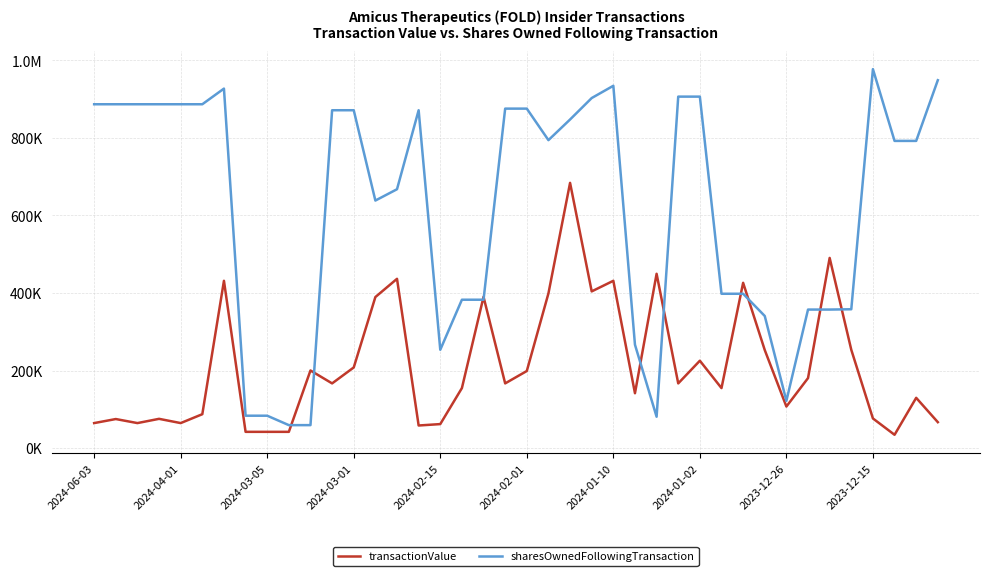

What are all the series names shown in the legend?

transactionValue, sharesOwnedFollowingTransaction